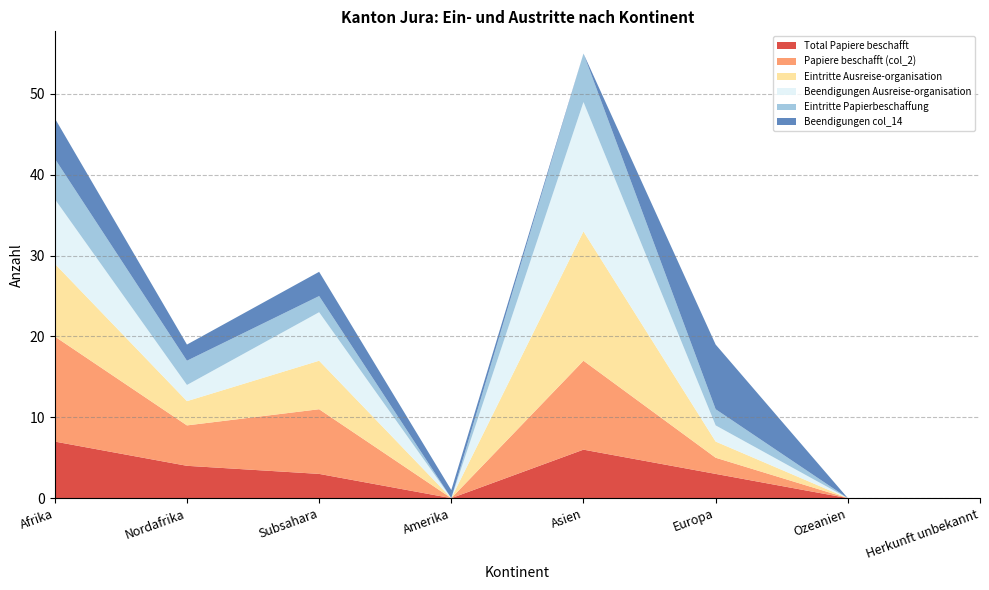

Reading left to right, transcribe all the data shown in this chart.

Total Papiere beschafft: 7	4	3	0	6	3	0	0
Papiere beschafft (col_2): 13	5	8	0	11	2	0	0
Eintritte Ausreise-organisation: 9	3	6	0	16	2	0	0
Beendigungen Ausreise-organisation: 8	2	6	0	16	2	0	0
Eintritte Papierbeschaffung: 5	3	2	0	6	2	0	0
Beendigungen col_14: 5	2	3	1	0	8	0	0